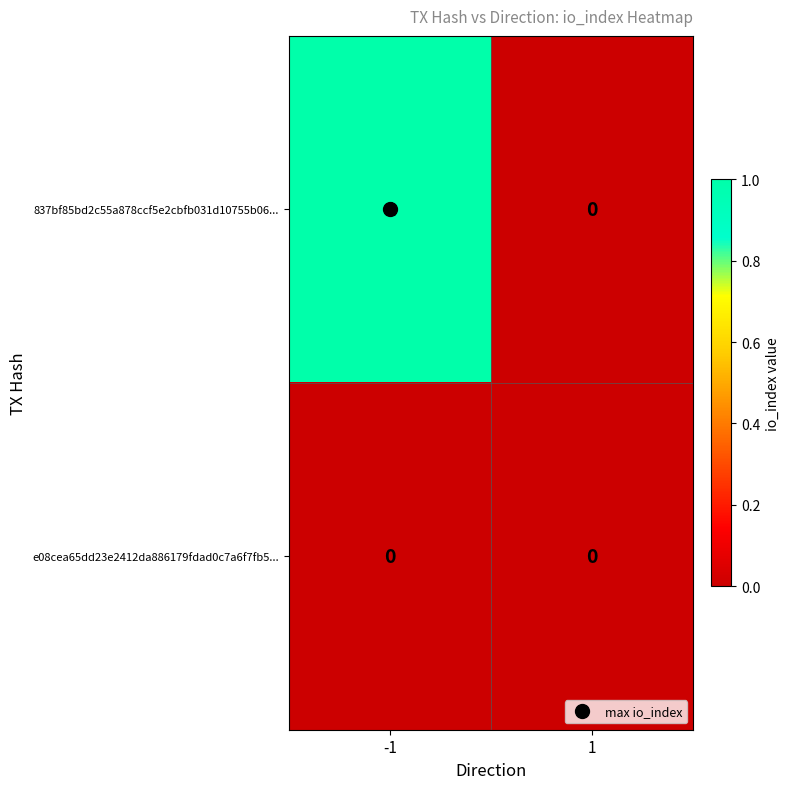

At -1, list the series in order from smallest to largest.

e08cea65dd23e2412da886179fdad0c7a6f7fb5..., 837bf85bd2c55a878ccf5e2cbfb031d10755b06...